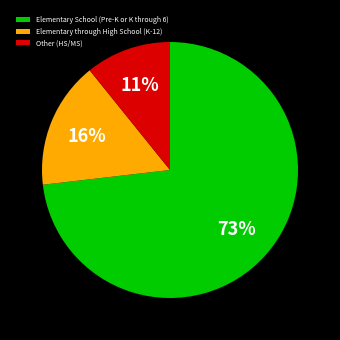

Does any single category account for the majority?

Yes